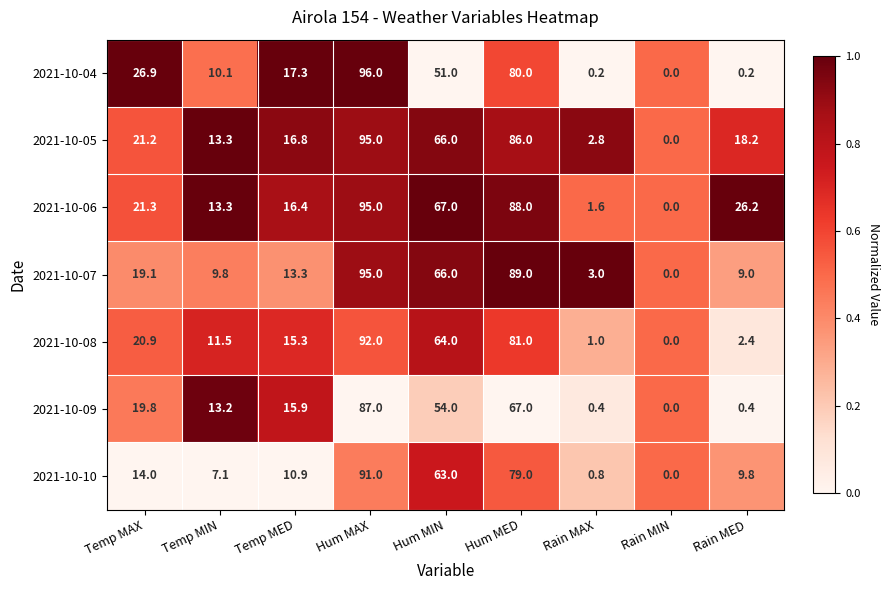

True or false: 2021-10-04 has a value of 0.2 at Rain MAX.

True